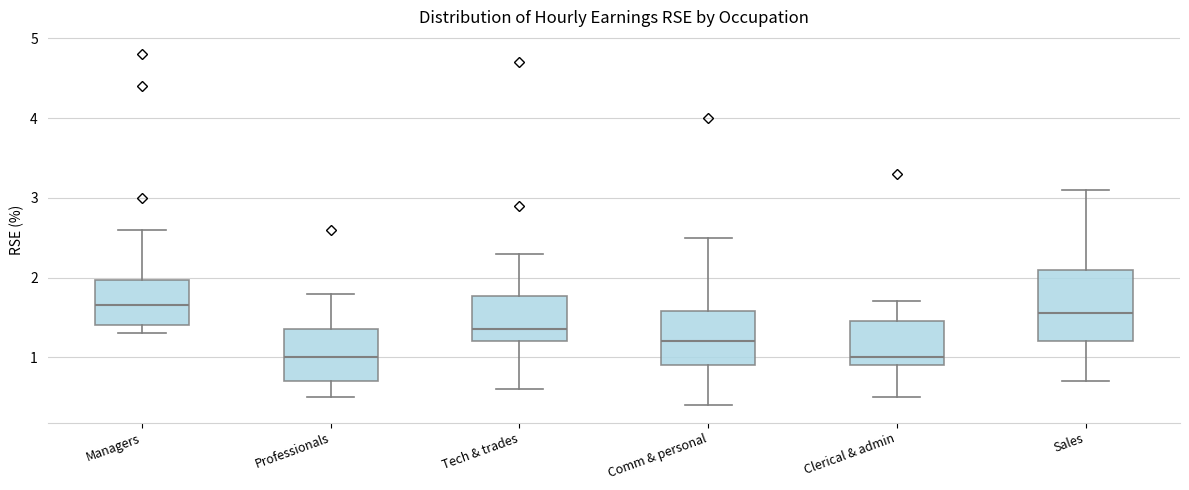

Where does the median line of the box for Managers sit on the y-axis? The values are not printed on the chart, so give them approximately, as read against the axis.

1.7